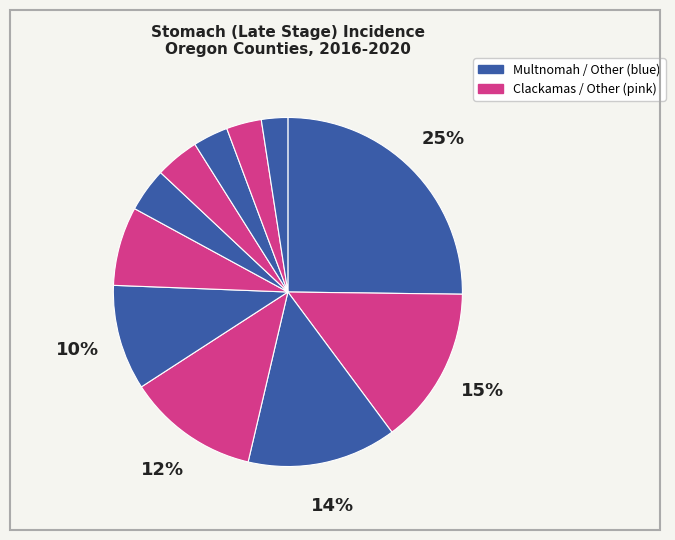

Which category has the biggest portion of the pie?

Multnomah County